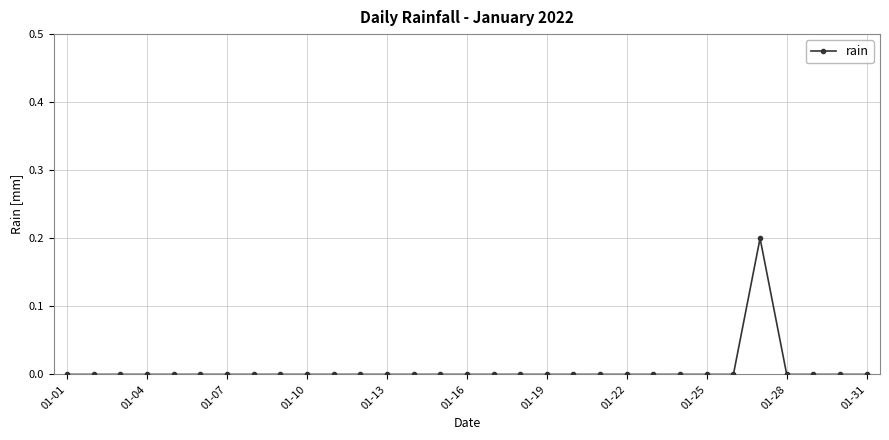

True or false: the data shows 0.1 at 01-13.

False